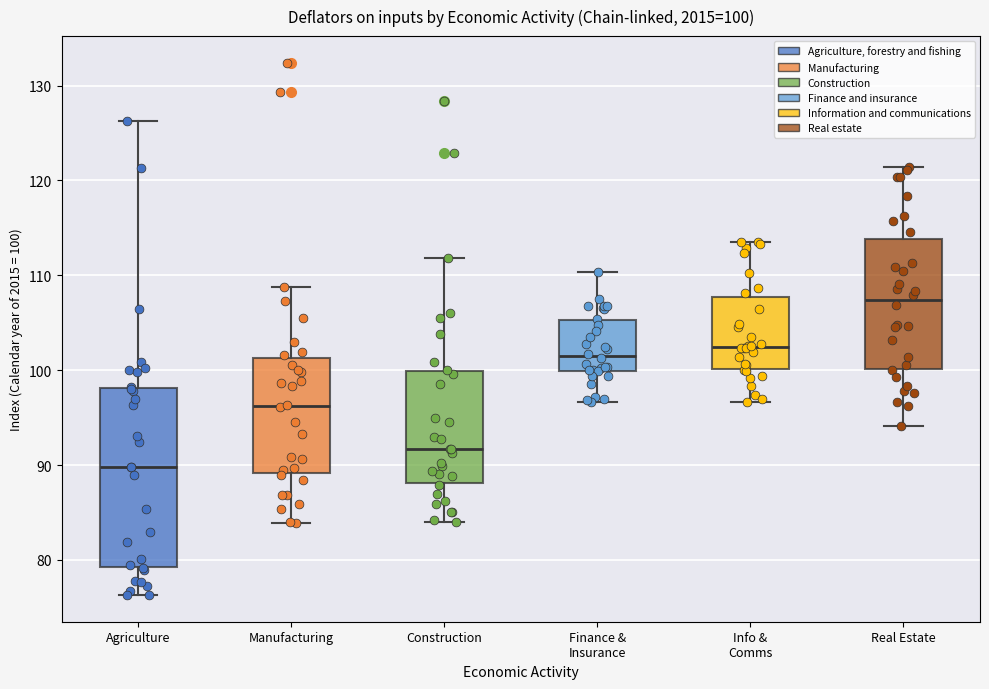

Which box's median line is the highest?

Real Estate